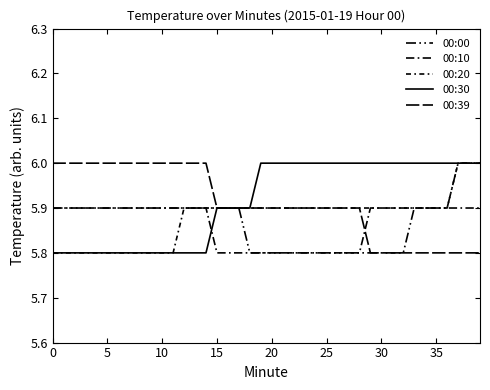

True or false: 00:39 has more than 0 points higher than both neighbors.

False